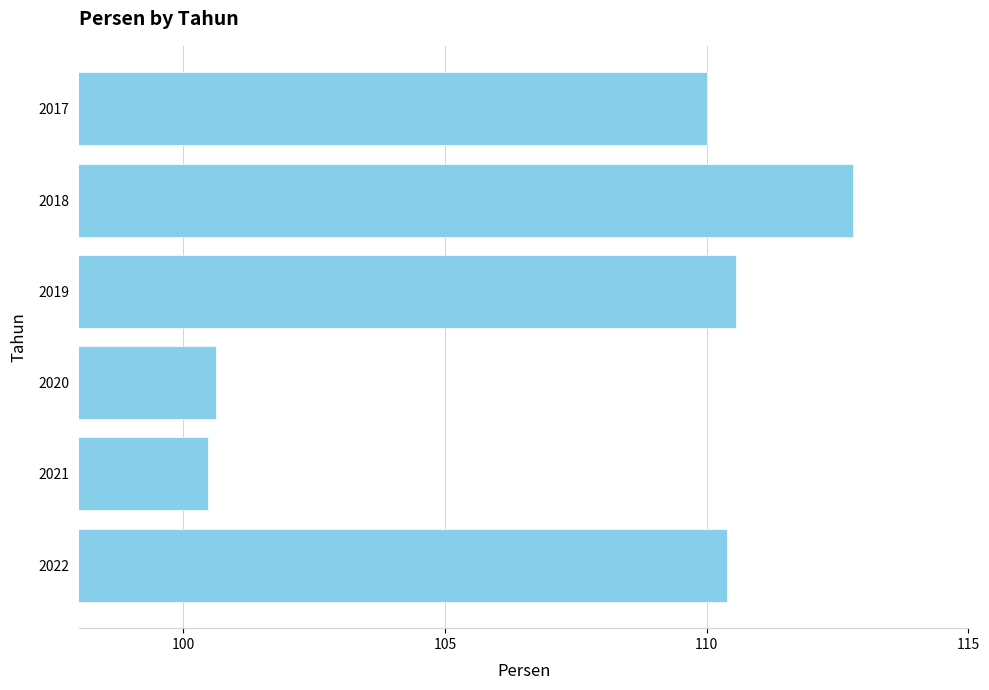

At which category does the chart reach its peak across all series?

2018